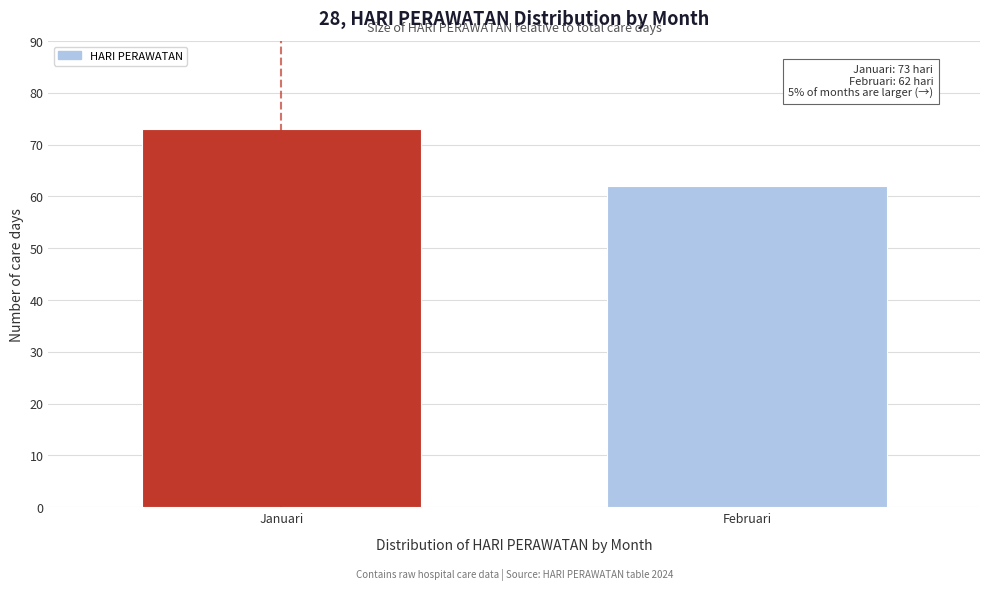

Reading left to right, transcribe all the data shown in this chart.

73	62